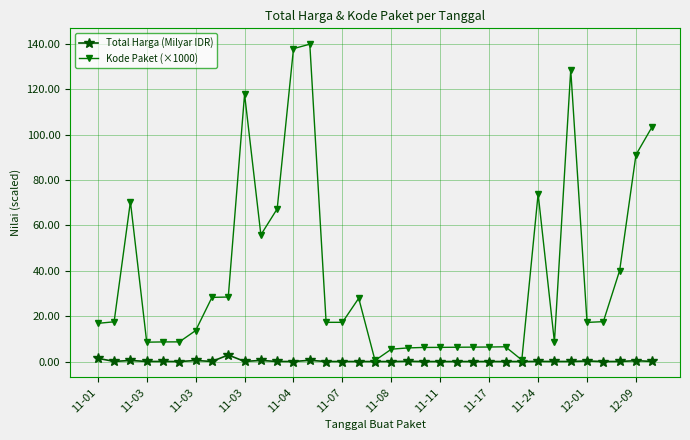

Which series has the largest total across all categories?

Kode Paket (×1000)